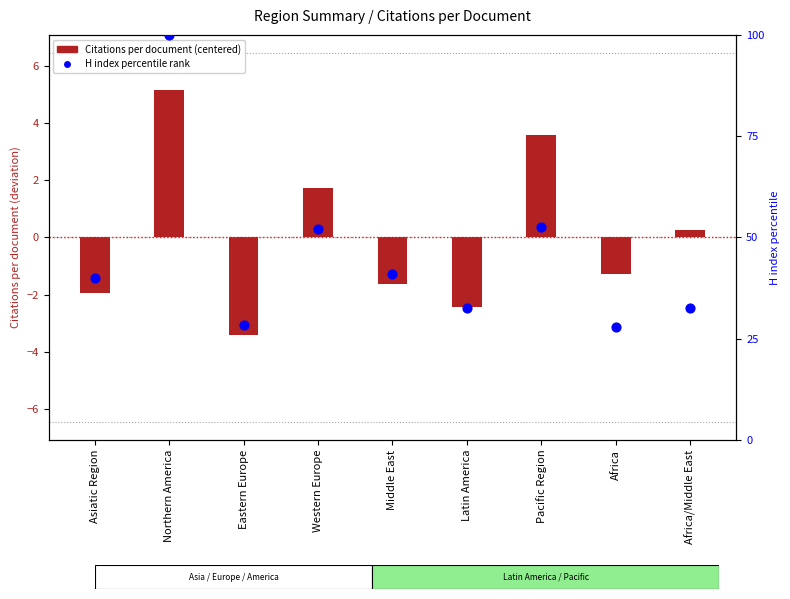

Which series has the largest total across all categories?

H index percentile rank